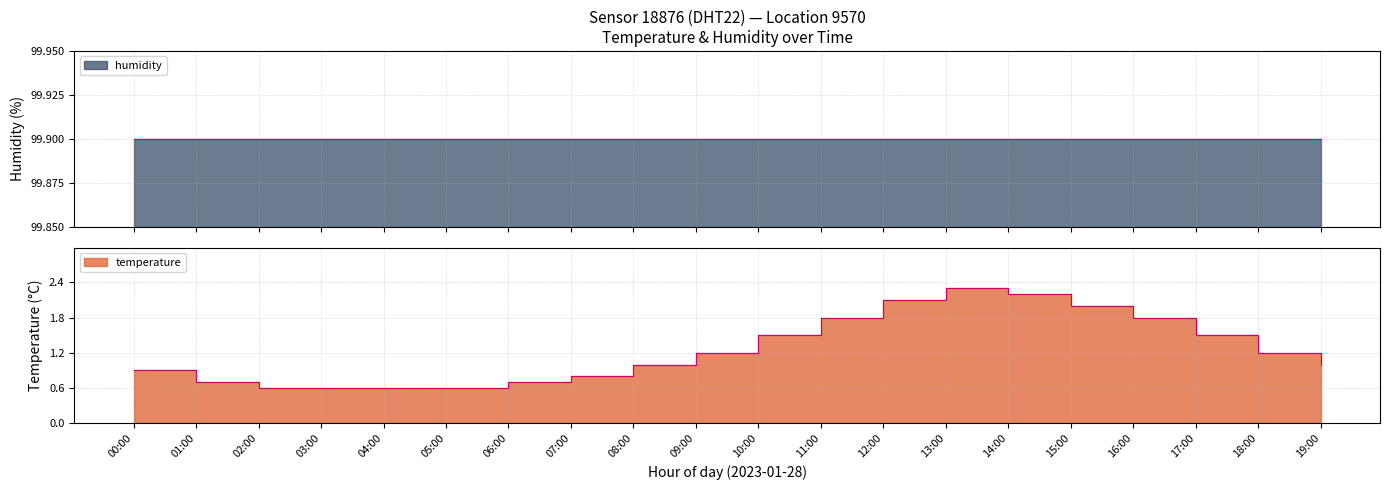

List the labels in order of value, smallest first.

02:00, 03:00, 04:00, 05:00, 01:00, 06:00, 07:00, 00:00, 08:00, 19:00, 09:00, 18:00, 10:00, 17:00, 11:00, 16:00, 15:00, 12:00, 14:00, 13:00